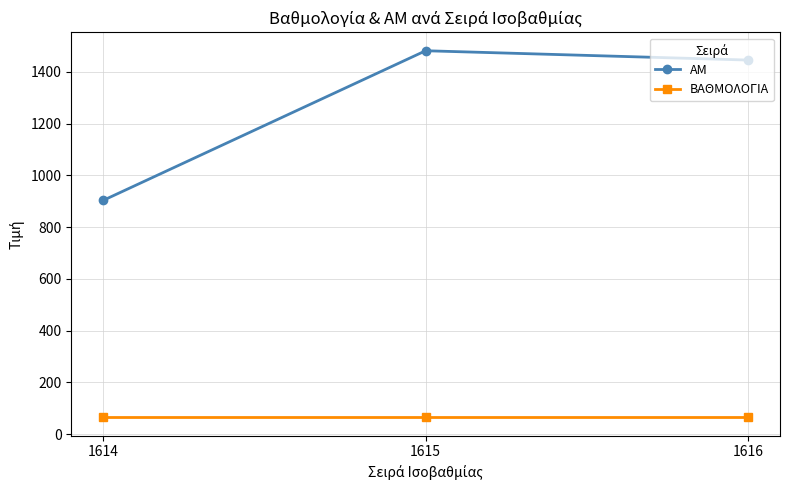

At which category is the sum across all series the highest?

1615